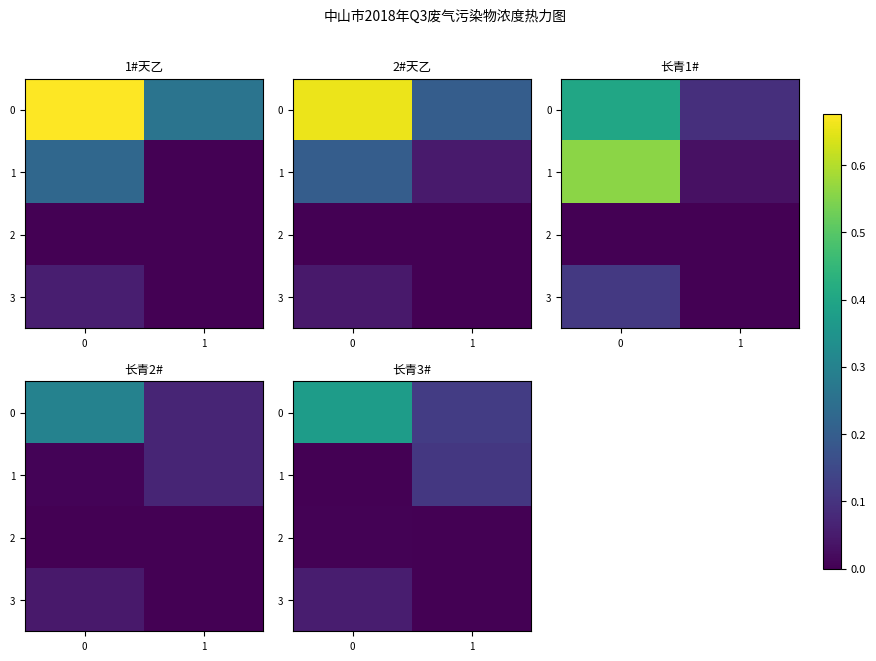

Count the 0 values in the range 0 to 1.

2